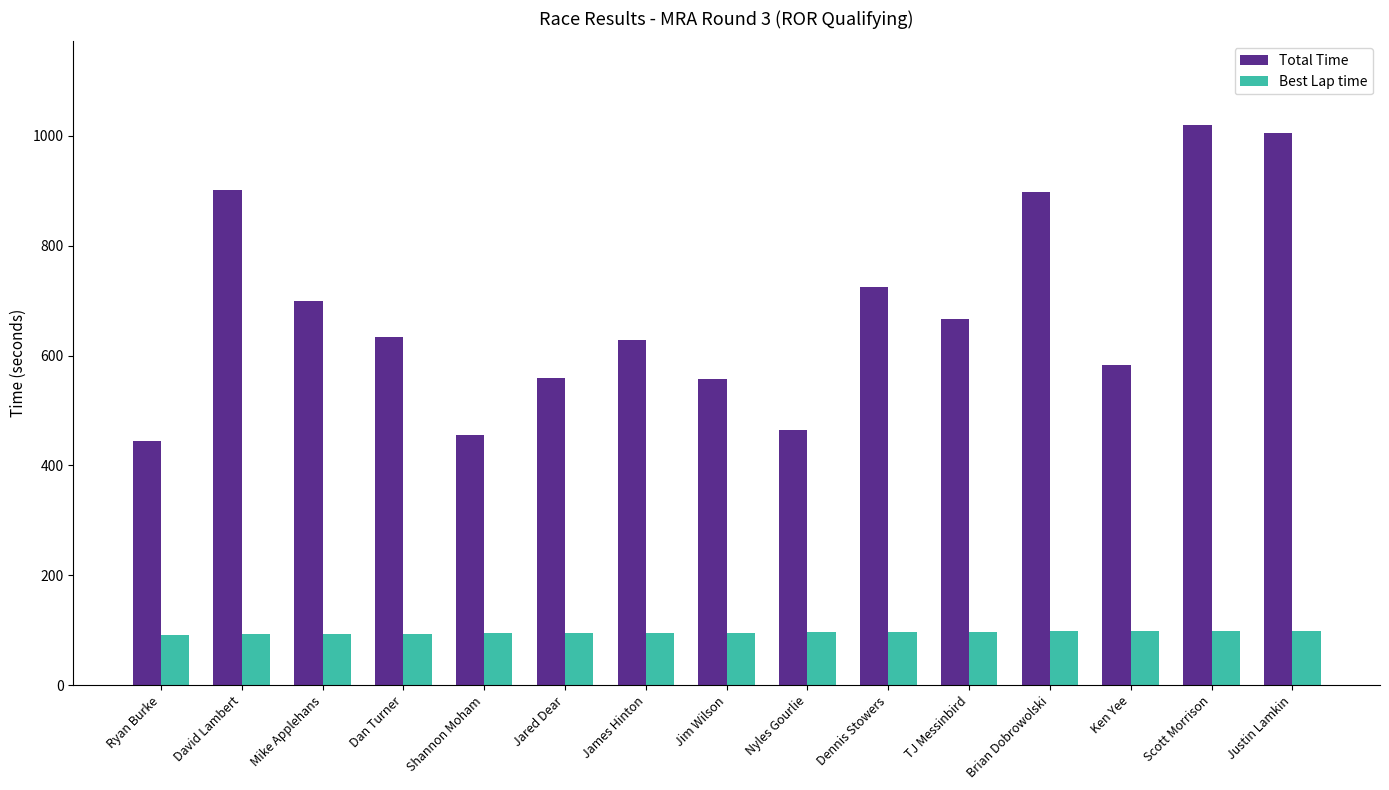

What position from the right is Ryan Burke?

15